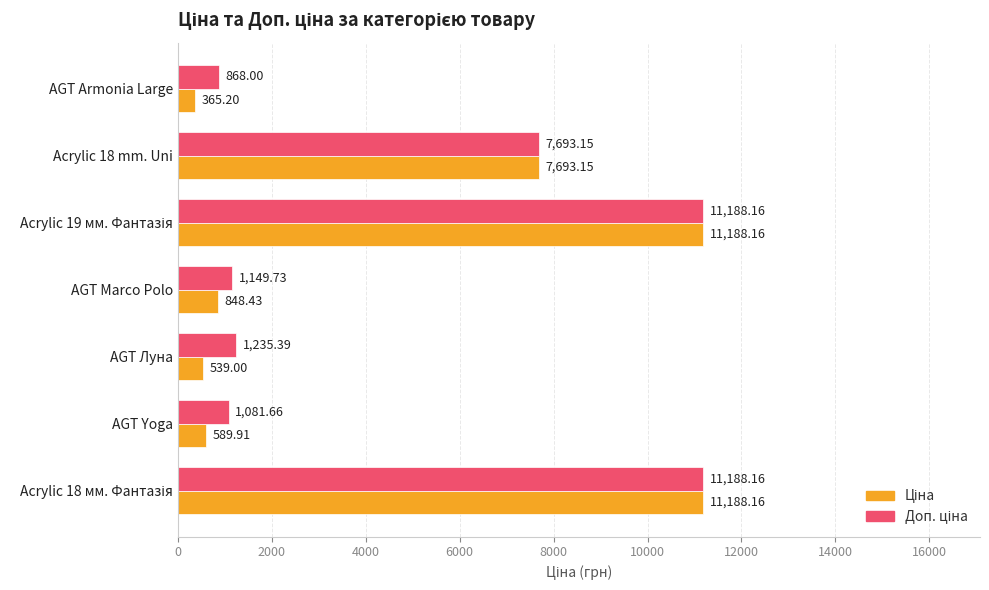

Rank the series by their maximum value, from lowest to highest.

Ціна, Доп. ціна